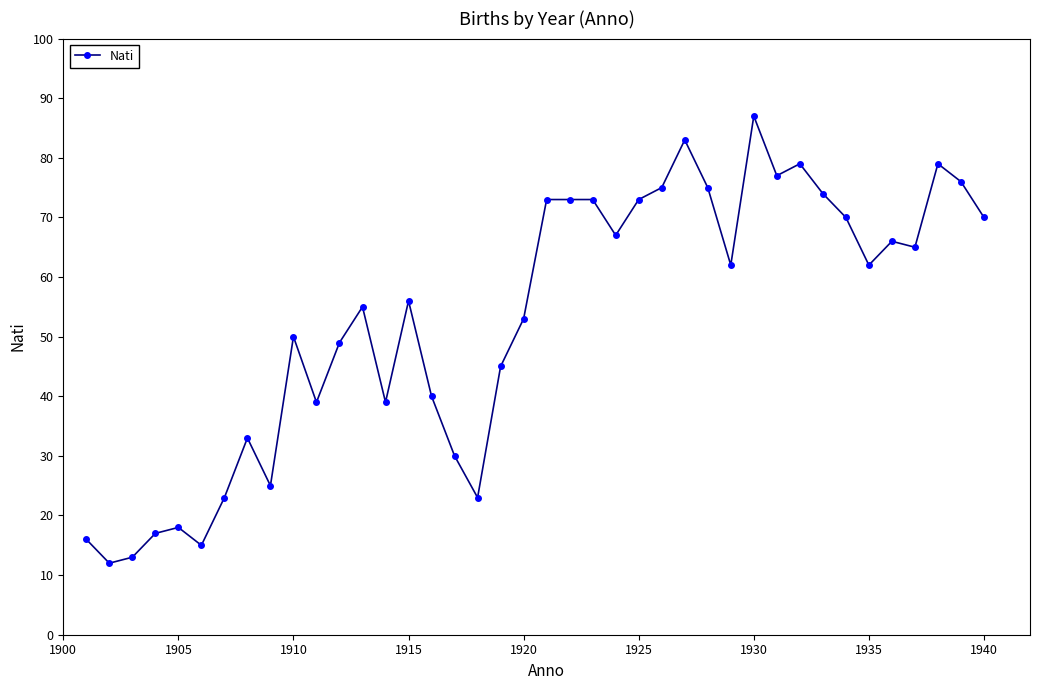

True or false: there are more than 2 points higher than both neighbors.

True